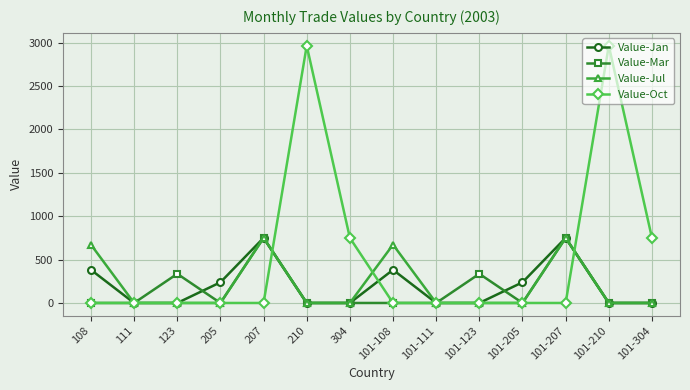

Is this an area chart (filled region under the line)?

No